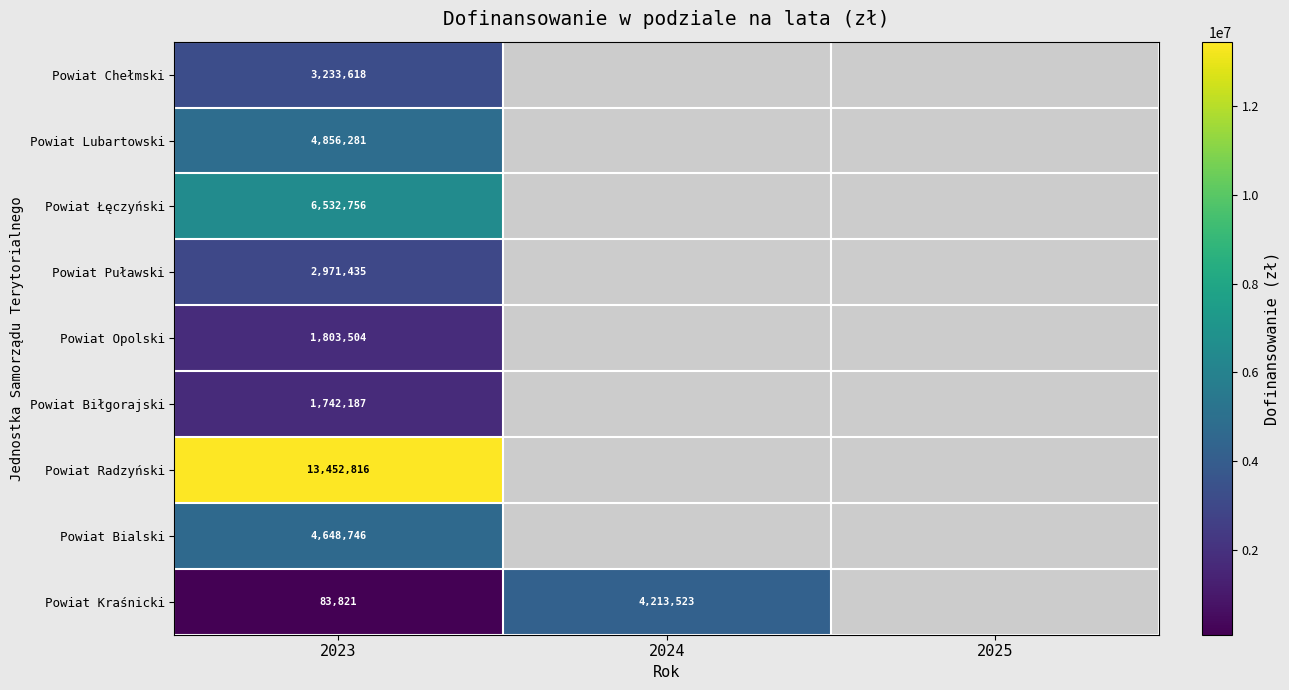

How many categories are shown in the chart?

3